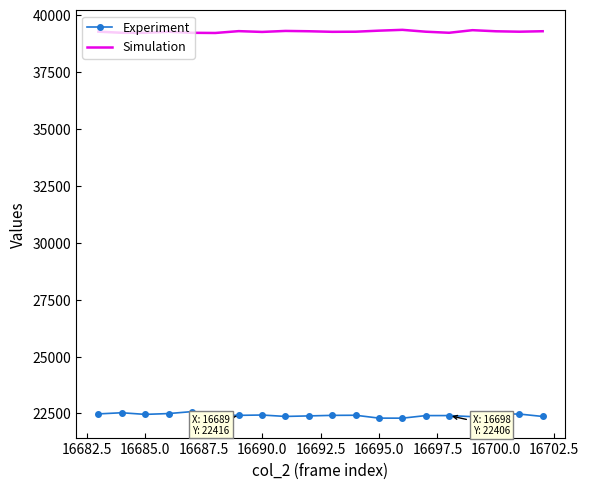

Rank the series by their maximum value, from highest to lowest.

Simulation, Experiment